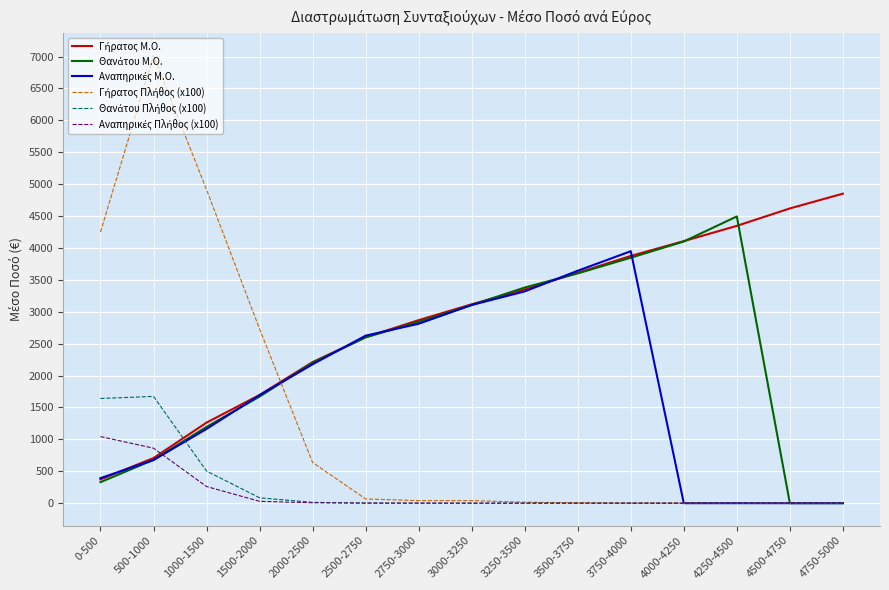

At which label is Γήρατος Πλήθος (x100) closest to 3508?

0-500